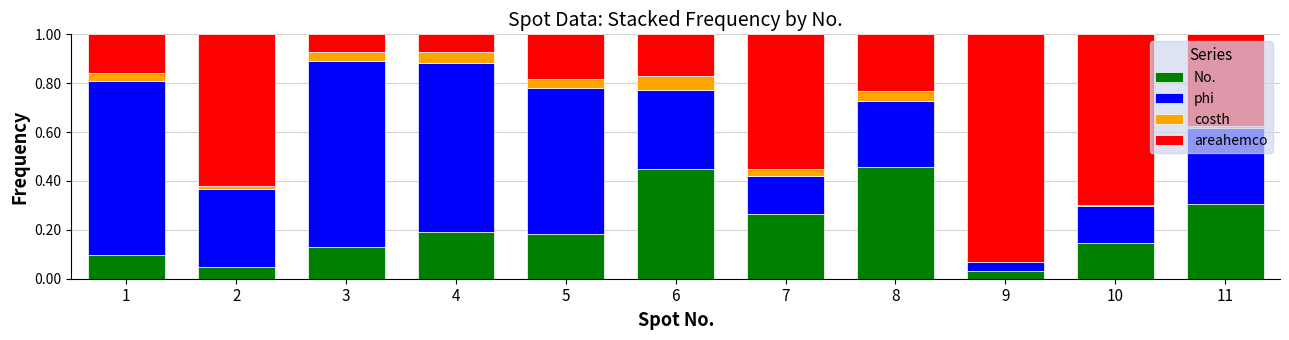

The value of No. at 2 is 0.0. True or false?

True